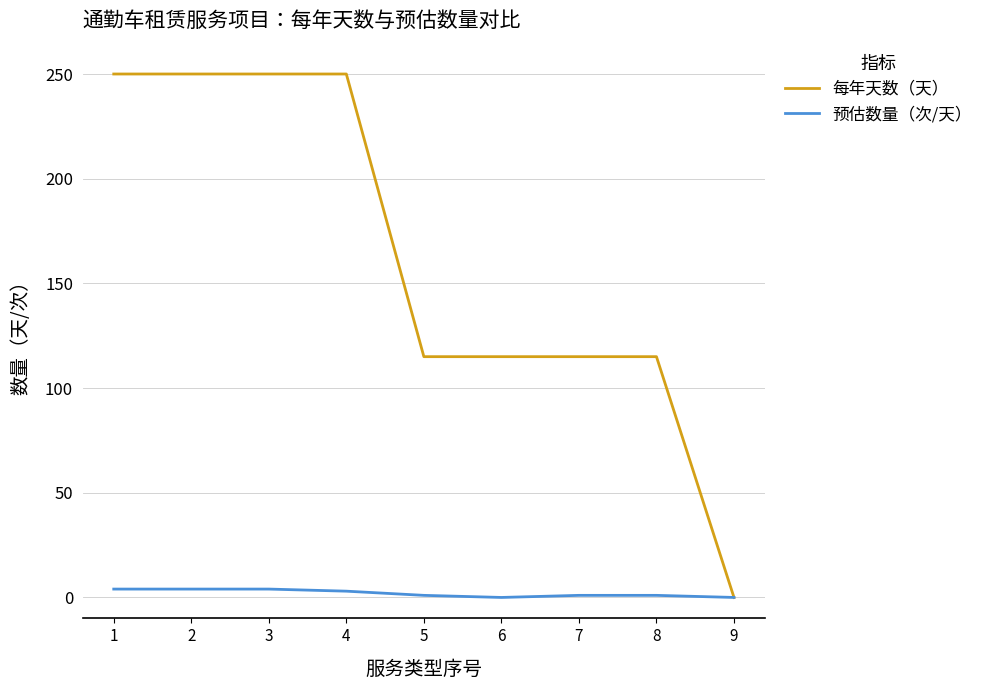

Which series has the widest spread of values?

每年天数（天）